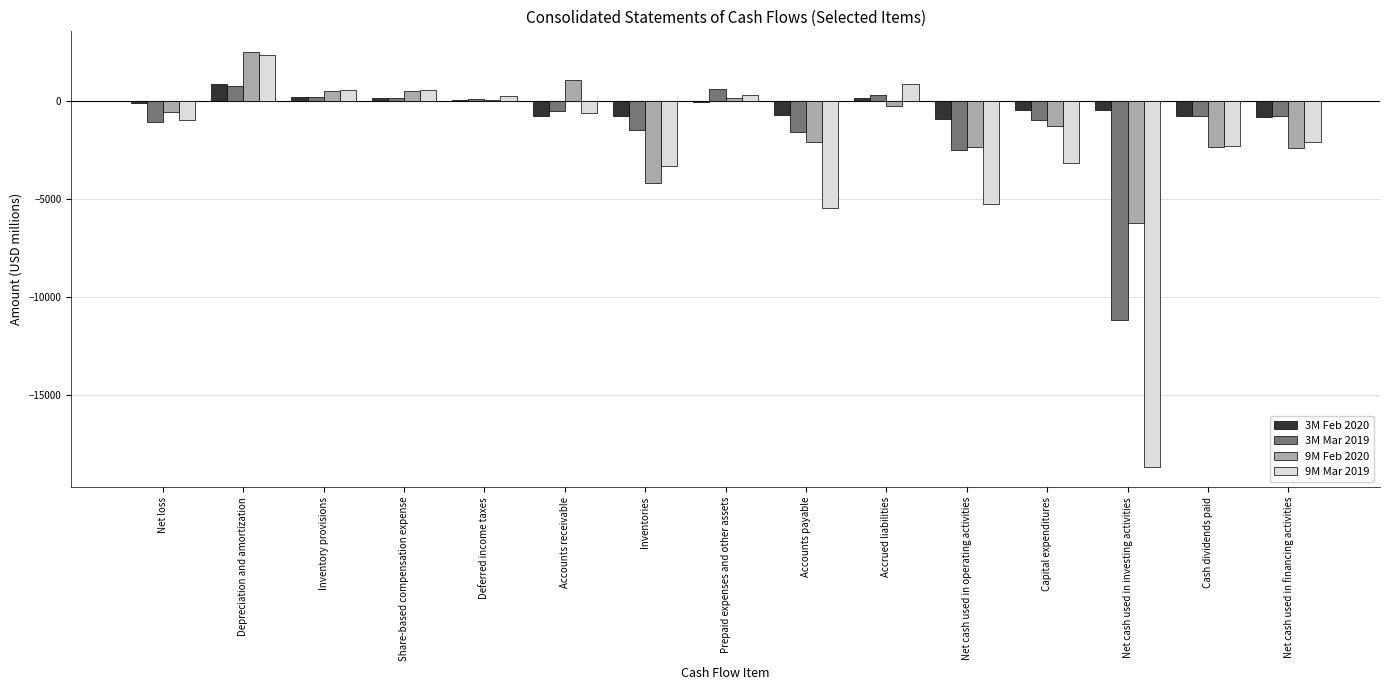

How many values in the 9M Feb 2020 series exceed -558?

7